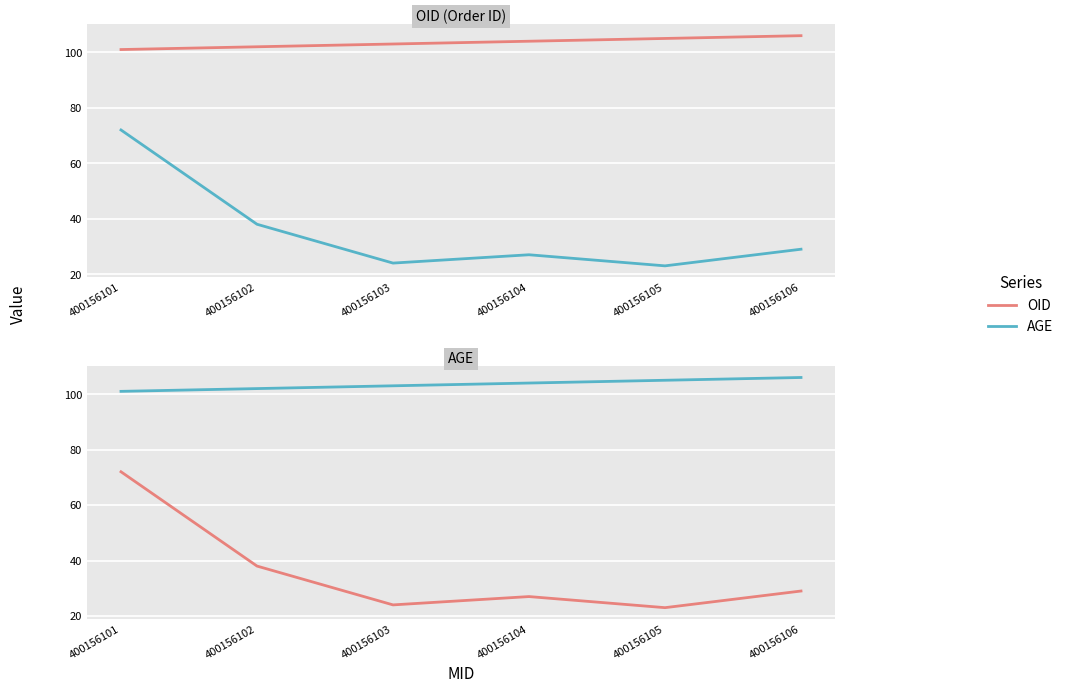

True or false: AGE and OID cross at least once.

False